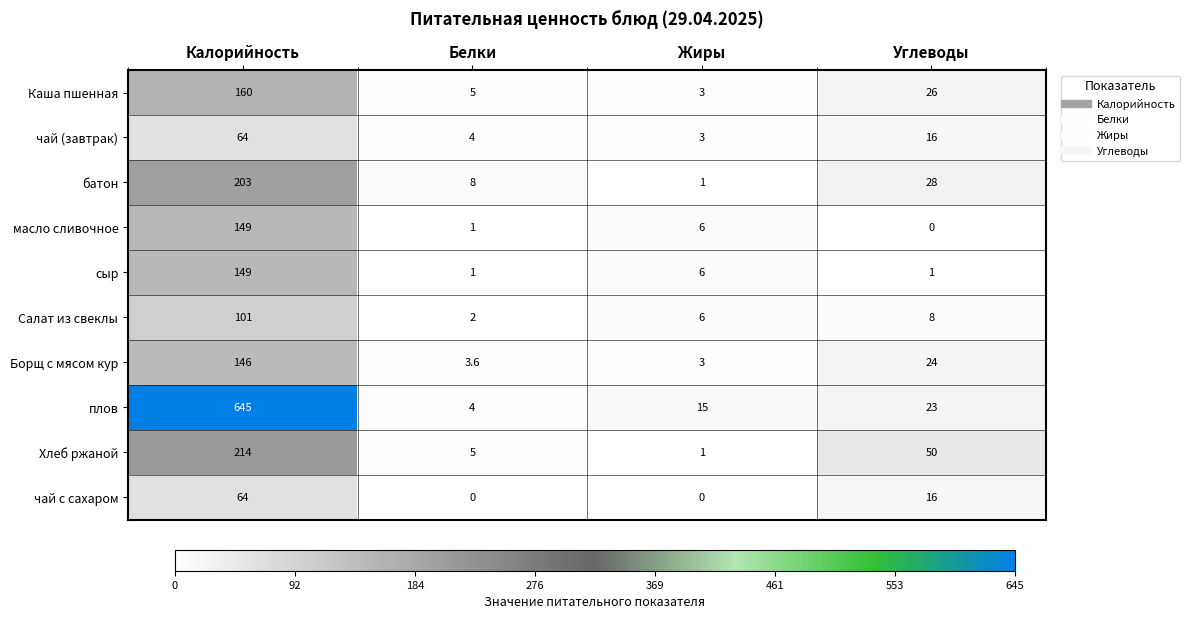

Where does the батон series first go above 28?

Калорийность